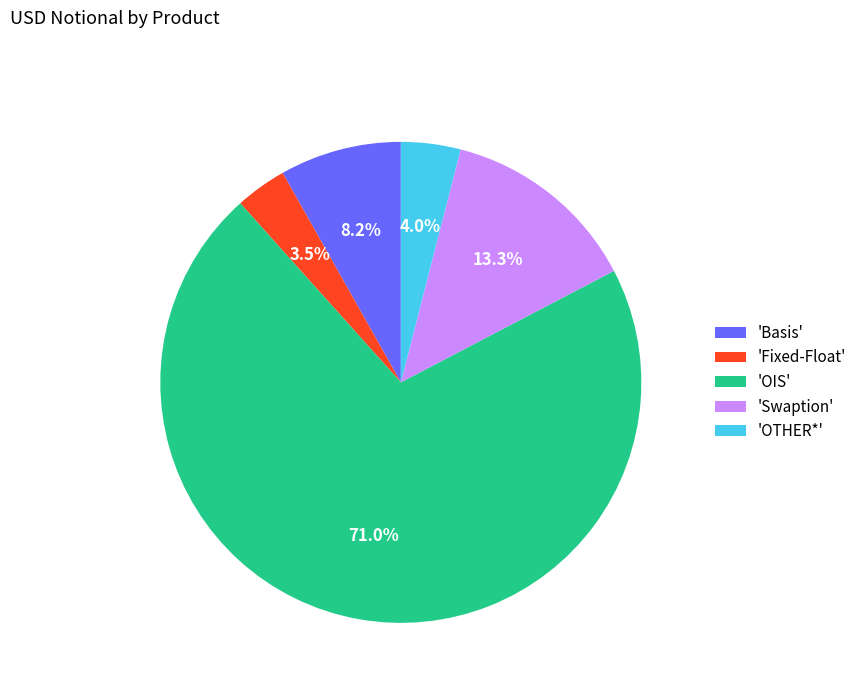

What percentage do 'OTHER*' and 'Fixed-Float' together represent?

7.5%